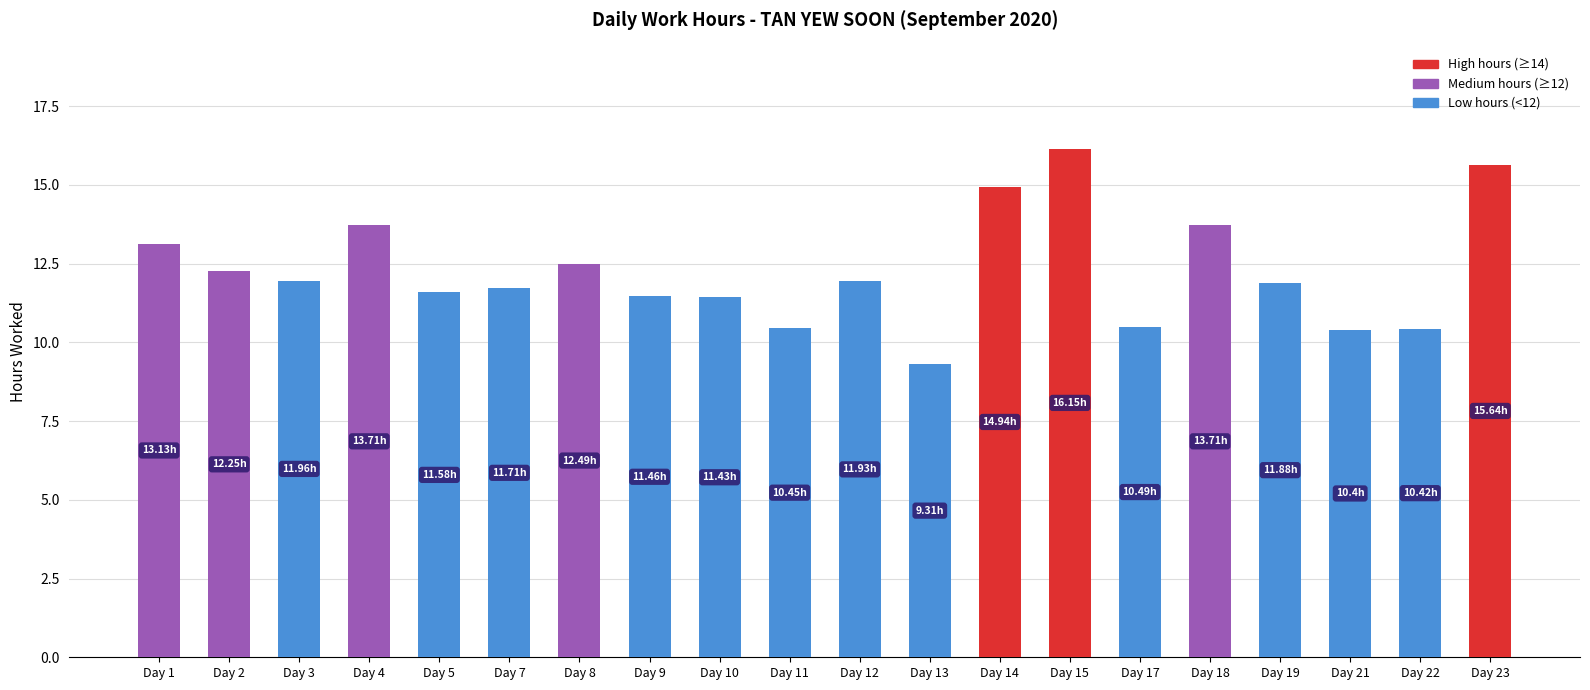

Approximately how many times larger is the value at Day 10 compared to Day 7?

1.0